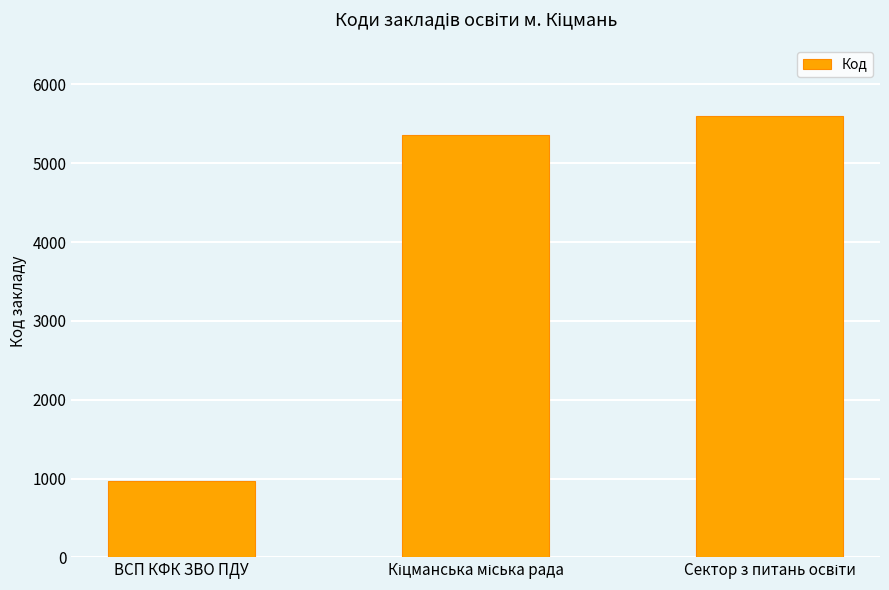

How many data points does each series have?

3